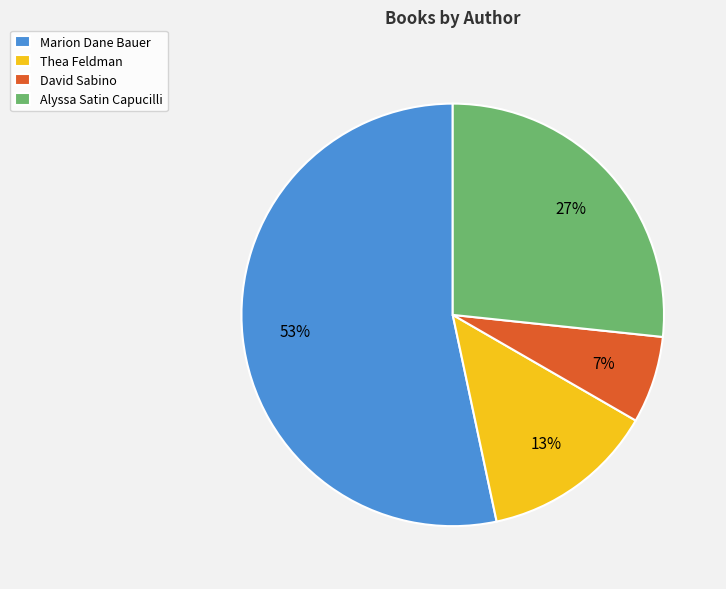

Does any single category account for the majority?

Yes